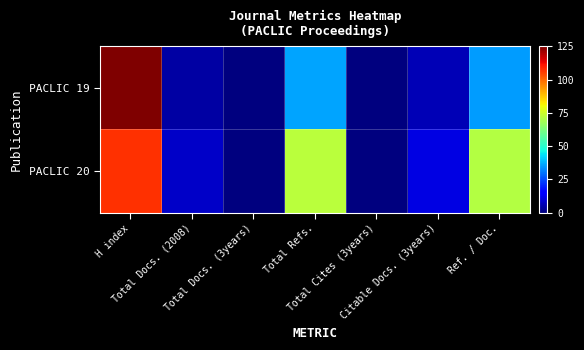

Reading left to right, list all the values displayed in this chart.

PACLIC 19: H index=125	Total Docs. (2008)=4	Total Docs. (3years)=0	Total Refs.=36	Total Cites (3years)=0	Citable Docs. (3years)=6	Ref. / Doc.=35
PACLIC 20: H index=107	Total Docs. (2008)=8	Total Docs. (3years)=0	Total Refs.=72	Total Cites (3years)=0	Citable Docs. (3years)=11	Ref. / Doc.=71